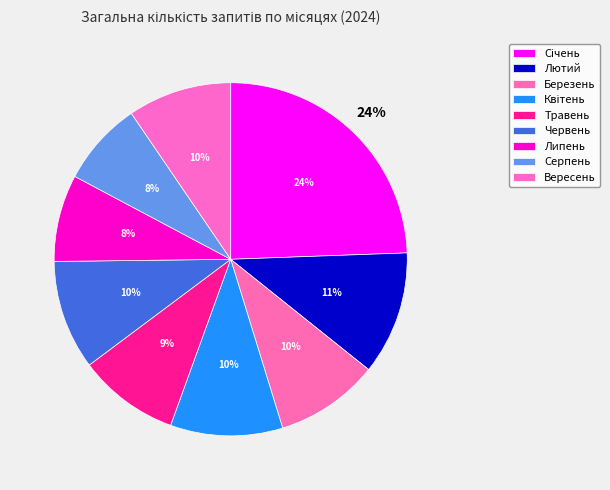

What percentage is the Серпень slice, to the nearest percent?

8%